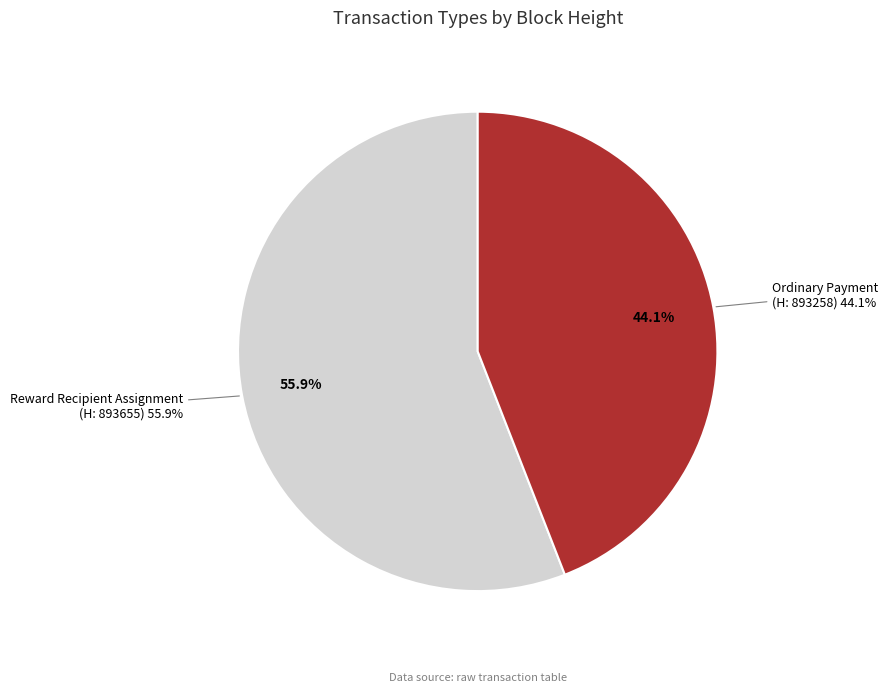

Is it true that 893258 is 52% of the pie?

False